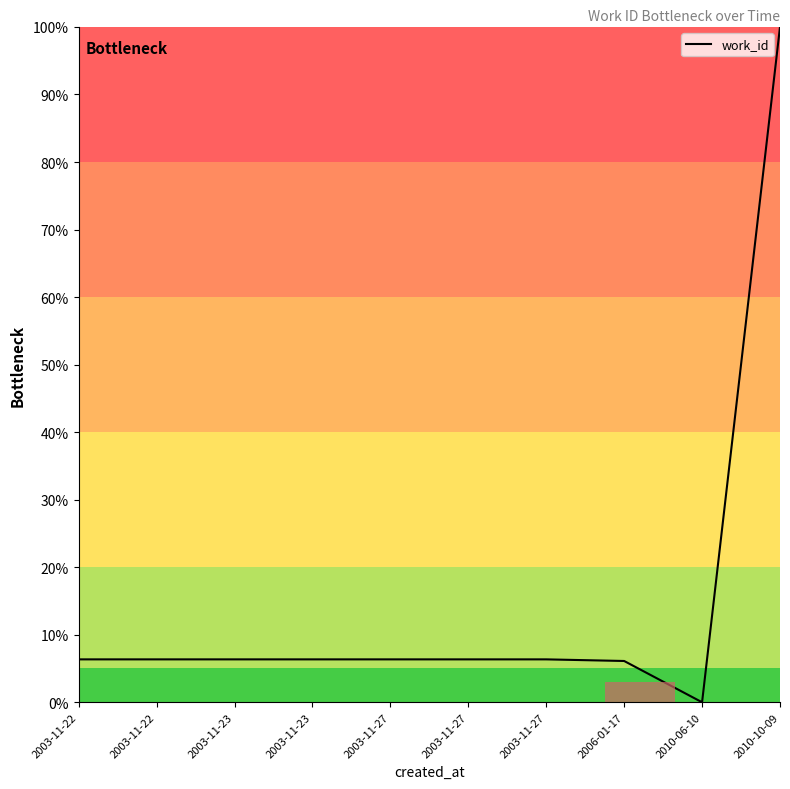

True or false: there are more than 2 points higher than both neighbors.

False